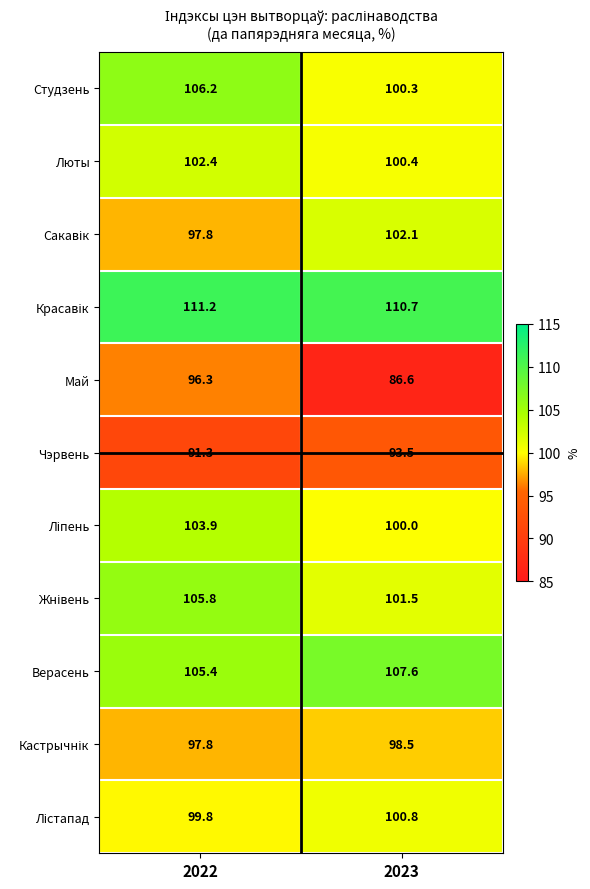

What is the difference between the maximum and minimum values in the Май series?

9.7